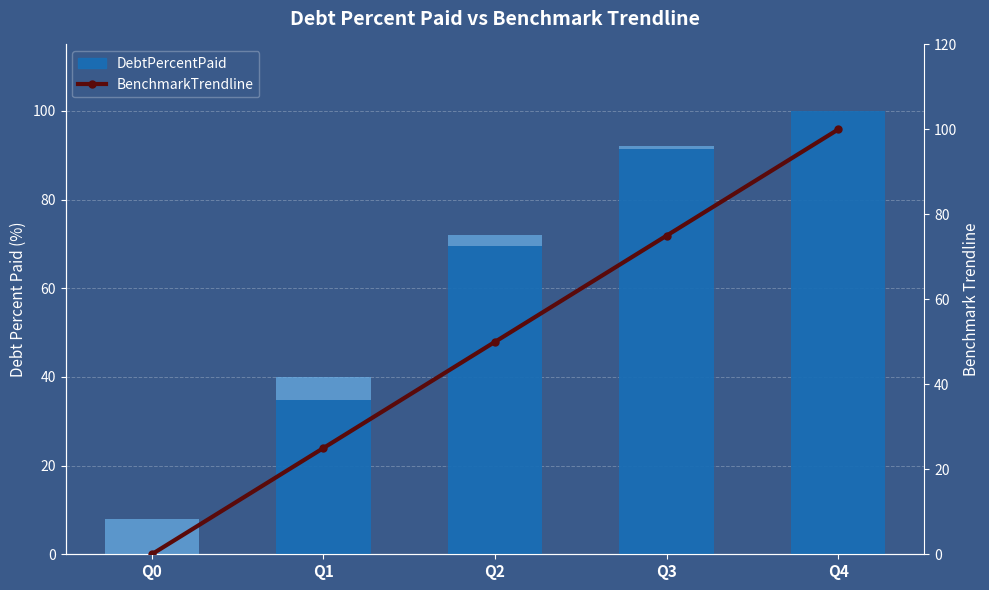

What is the highest value of the BenchmarkTrendline series?

100.0